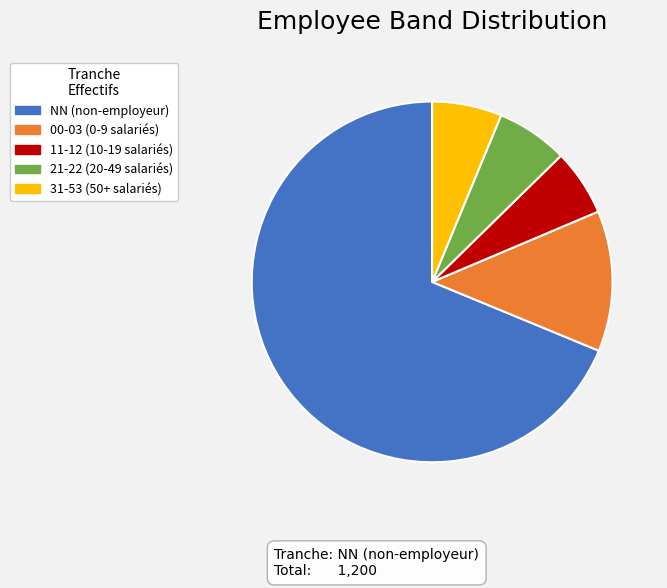

Which category accounts for the majority?

NN (non-employeur)